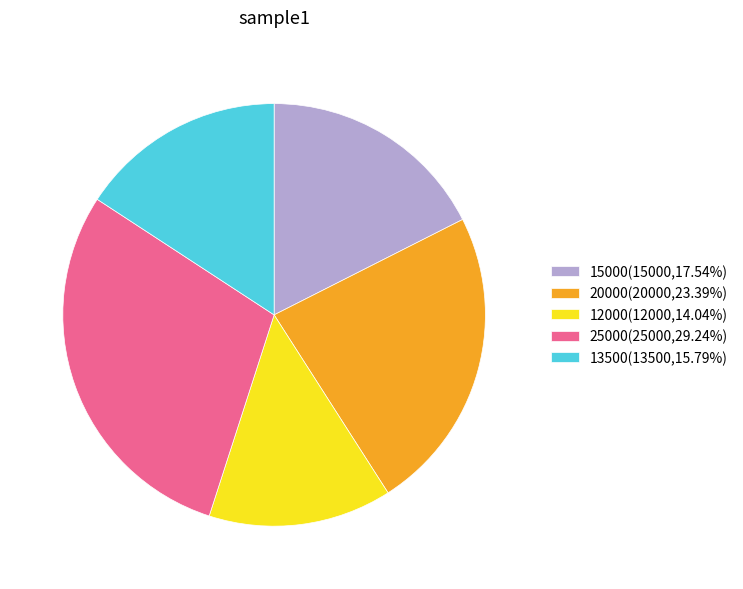

Do 25000(25000,29.24%) and 12000(12000,14.04%) together represent more than half of the pie?

No